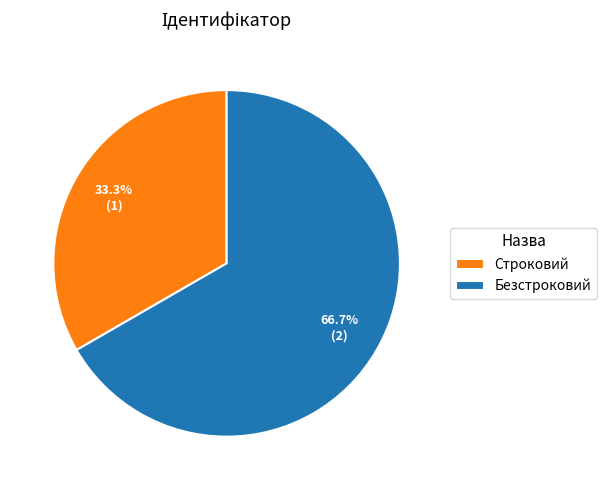

Which slice is the smallest?

Строковий